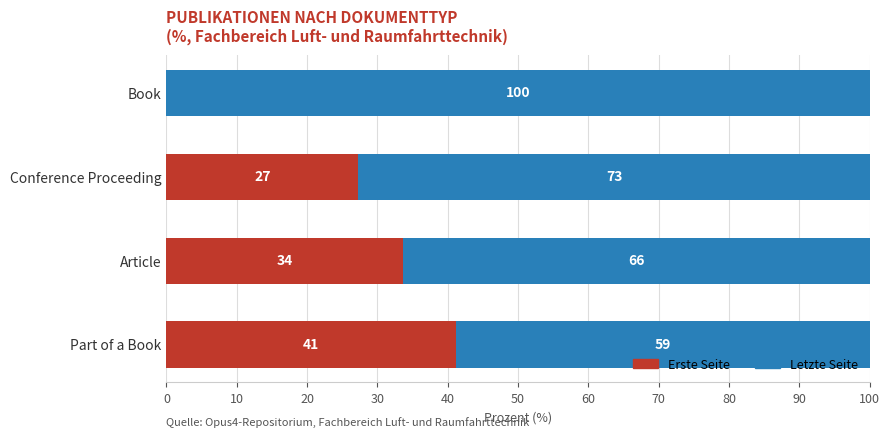

Where is Erste Seite nearest to the value 20?

Conference Proceeding